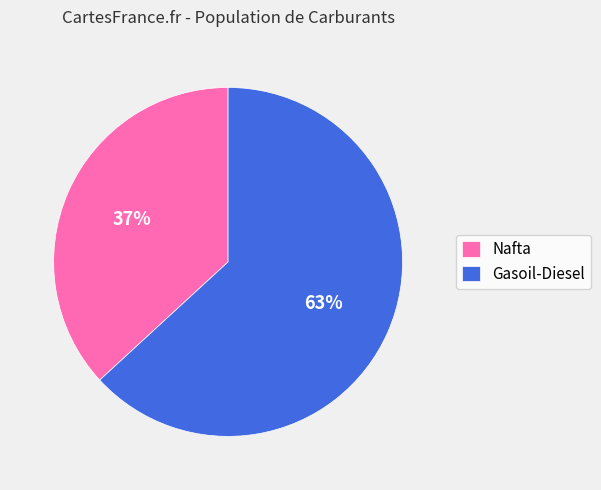

Is there any slice that represents more than half of the pie?

Yes